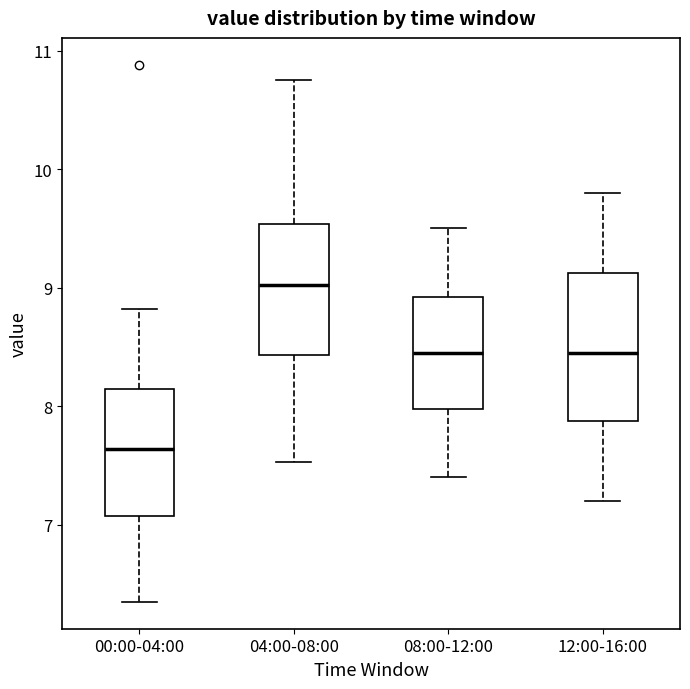

Which box has the lowest median line?

00:00-04:00